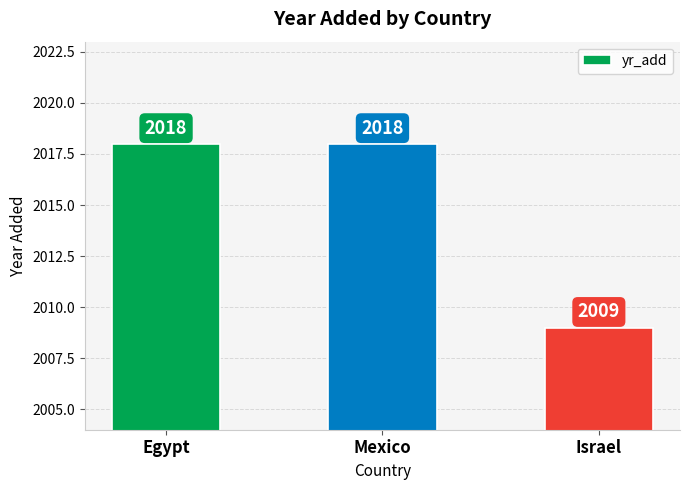

What is the label of the 1st bar from the right?

Israel